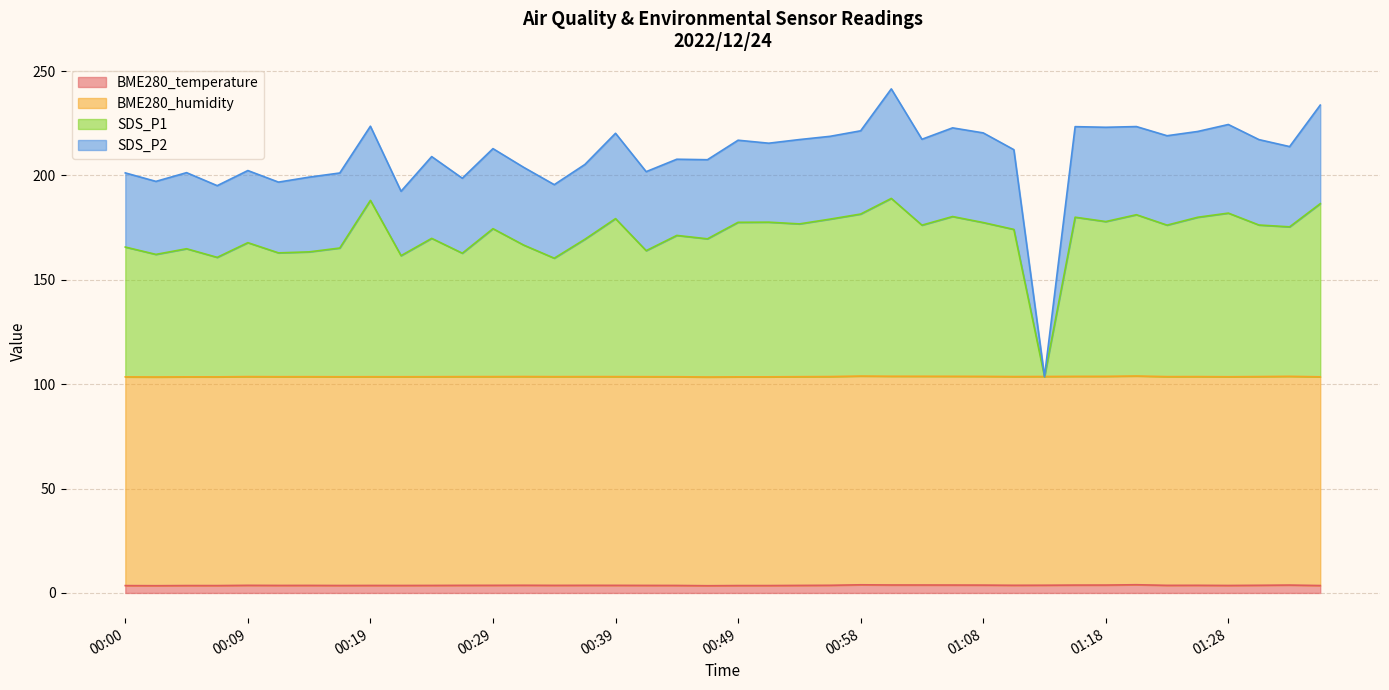

Which series changed the most between 00:22 and 00:36?

SDS_P1